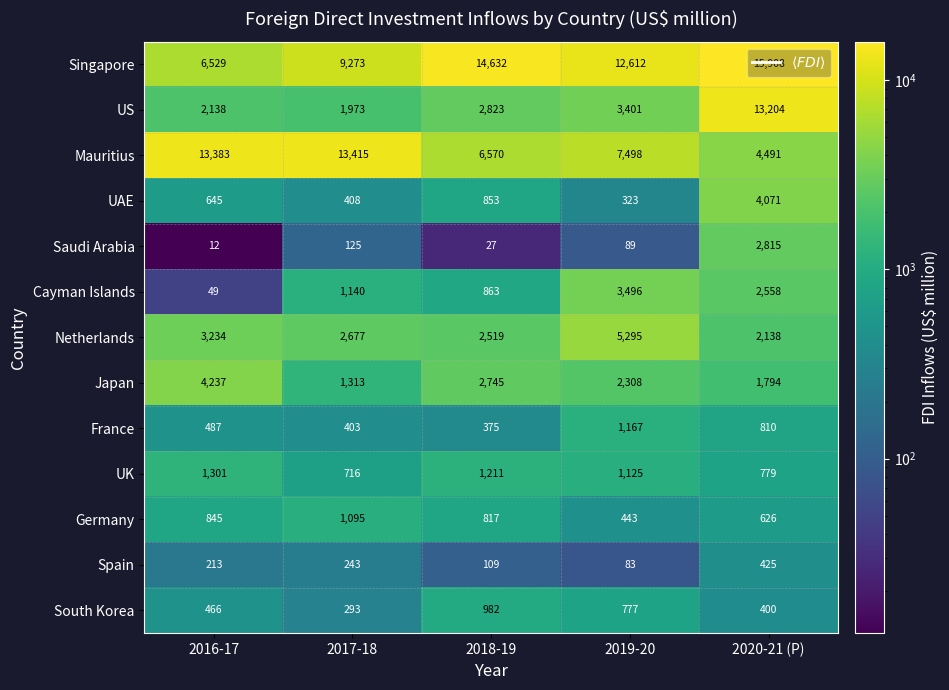

Between 2017-18 and 2019-20, which series saw the biggest shift?

Mauritius